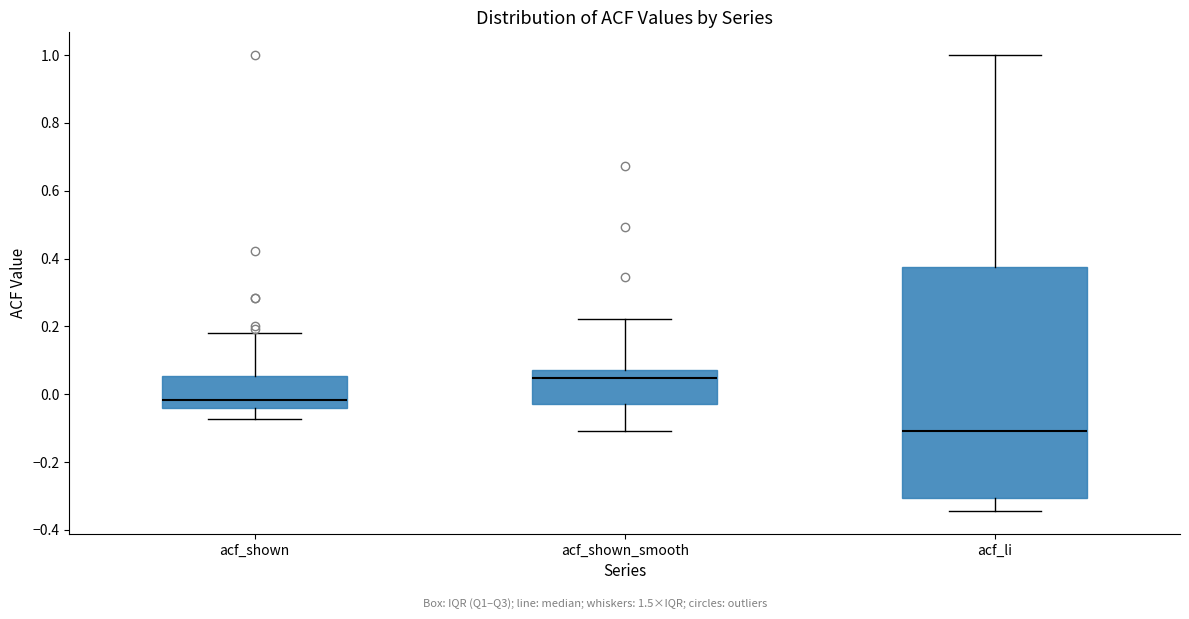

Reading left to right, transcribe this box plot: for each box, give where its median line is, the range the box spans, and where its two whiskers end, as read against the y-axis. The values are not printed on the chart, so give them approximately, as read against the axis.

acf_shown: median -0.02, box -0.04 to 0.06, whiskers -0.08 to 0.18
acf_shown_smooth: median 0.04, box -0.02 to 0.08, whiskers -0.10 to 0.22
acf_li: median -0.10, box -0.30 to 0.38, whiskers -0.34 to 1.00